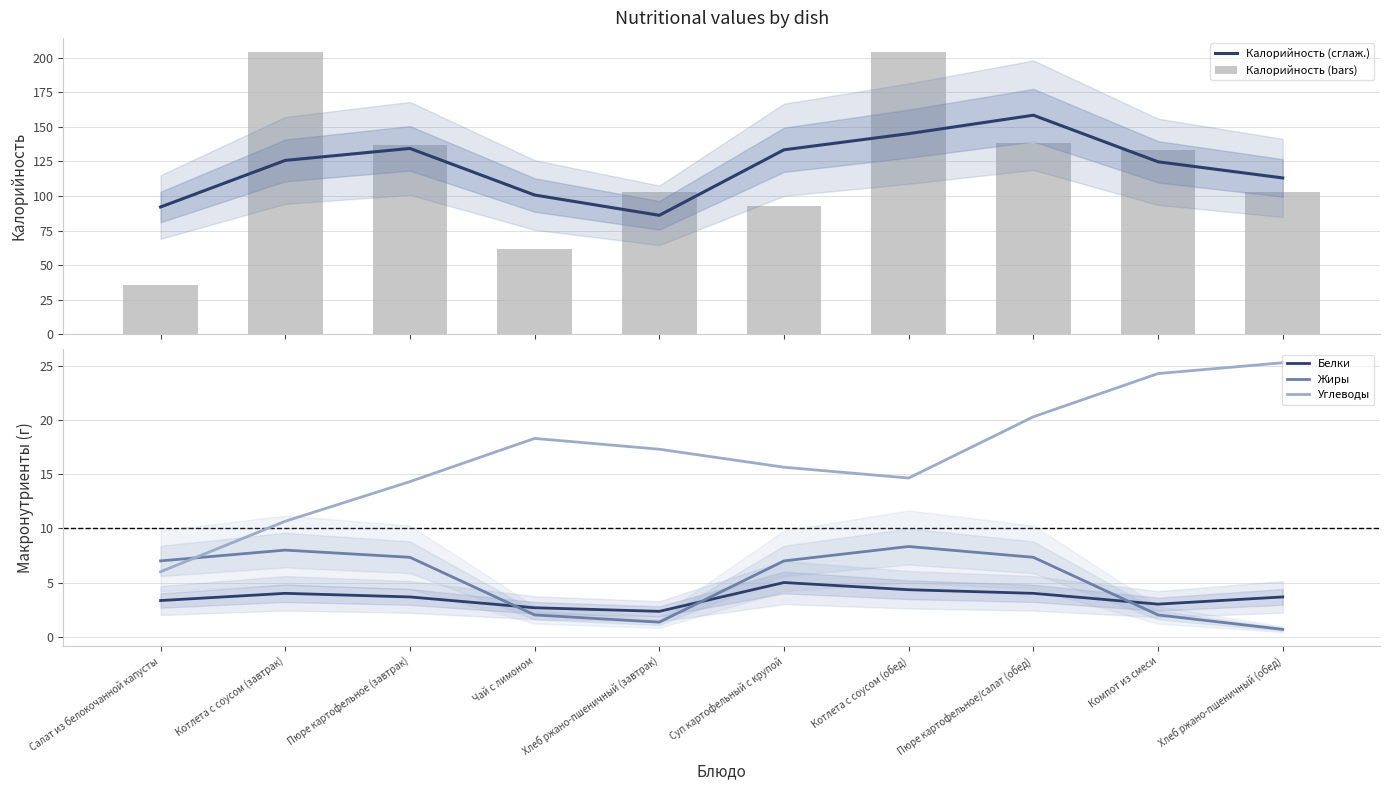

What are all the series names shown in the legend?

Калорийность (сглаж.), Калорийность (bars), Белки, Жиры, Углеводы